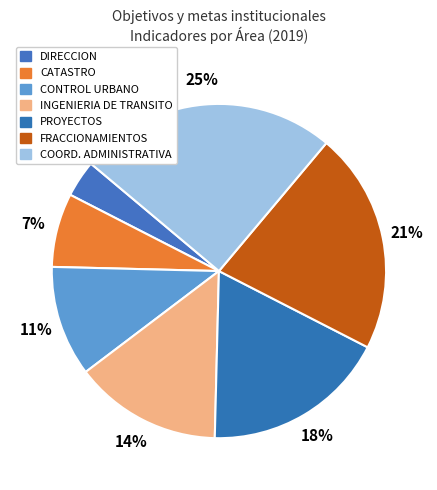

To the nearest percent, what is the average slice percentage?

14%